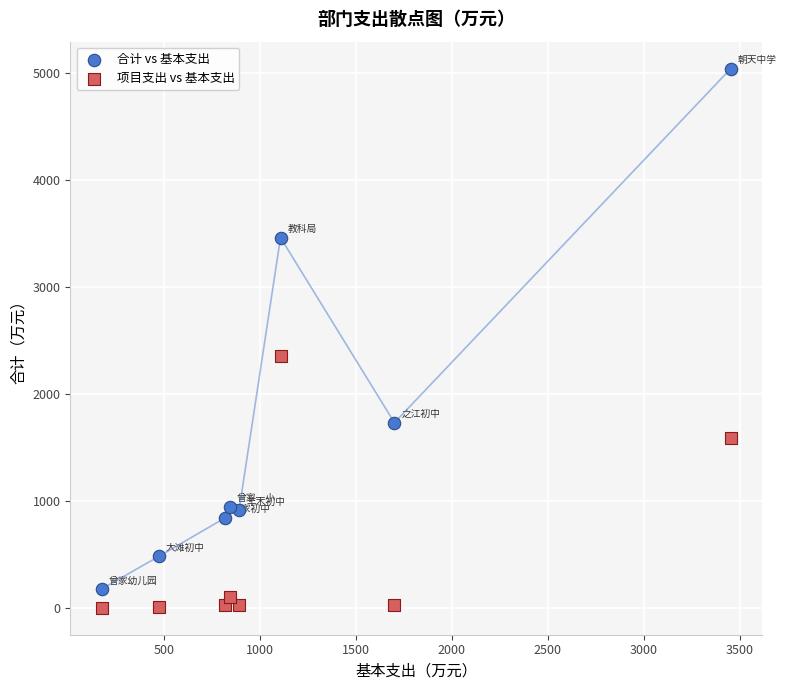

Which series contains the highest Y value?

合计 vs 基本支出